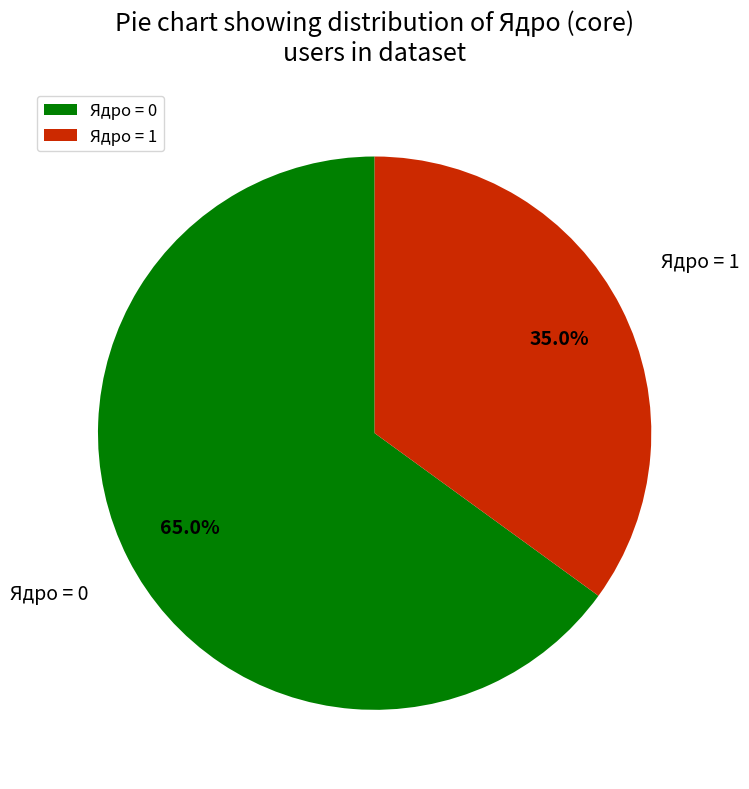

To the nearest percent, what is the average slice percentage?

50%